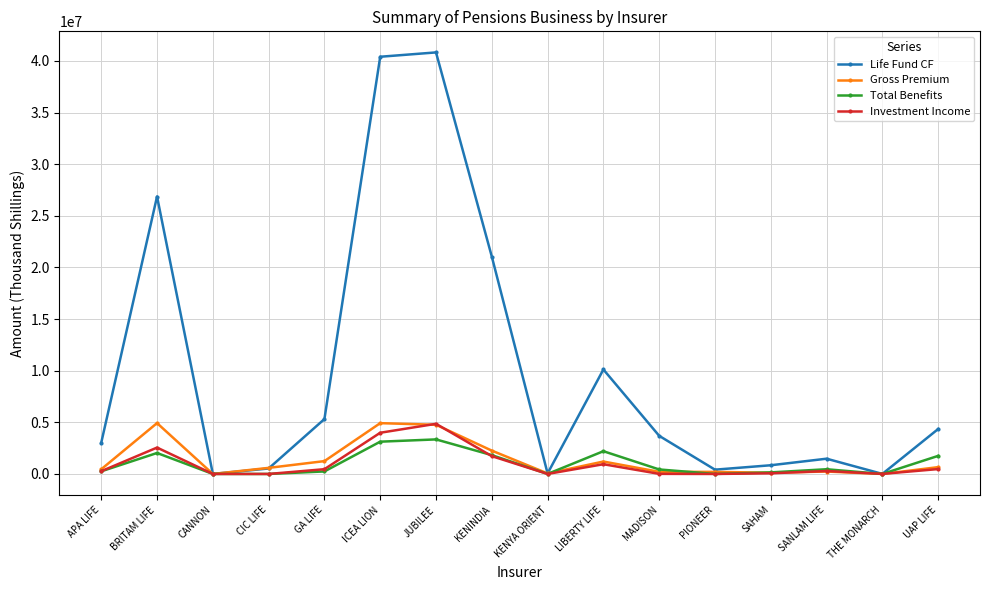

What is the value of the Investment Income point at the 13th from the left?

62944